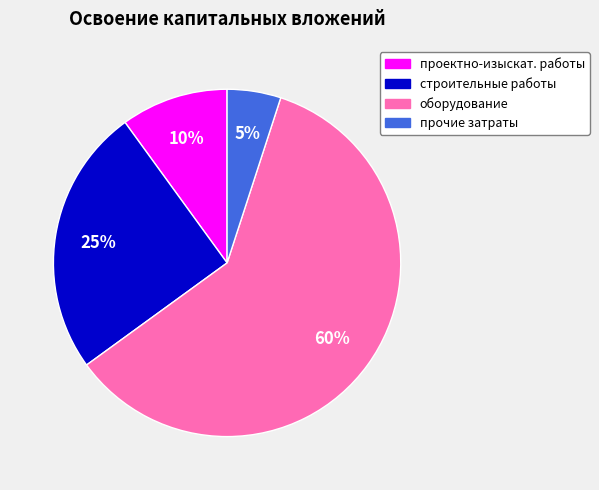

Is there any slice that represents more than half of the pie?

Yes